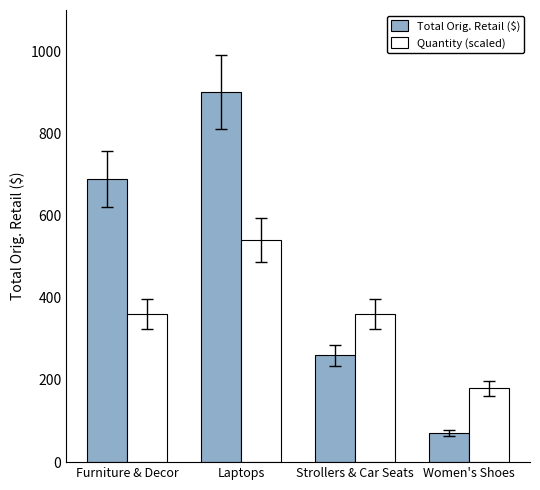

Which series has the widest spread of values?

Total Orig. Retail ($)